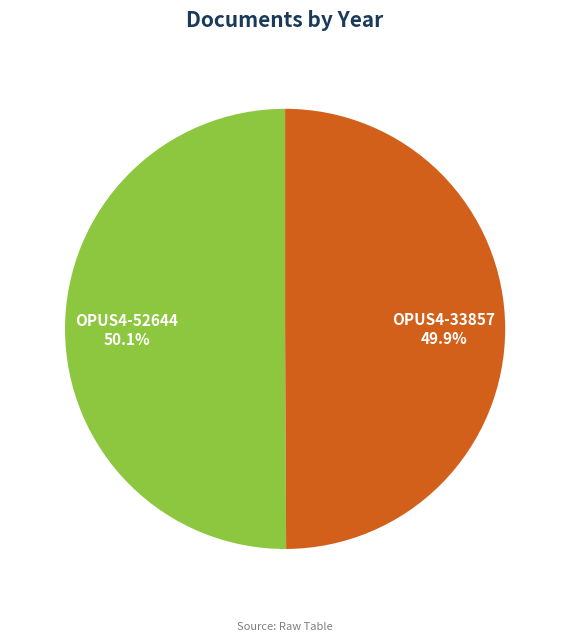

Does any single category account for the majority?

Yes